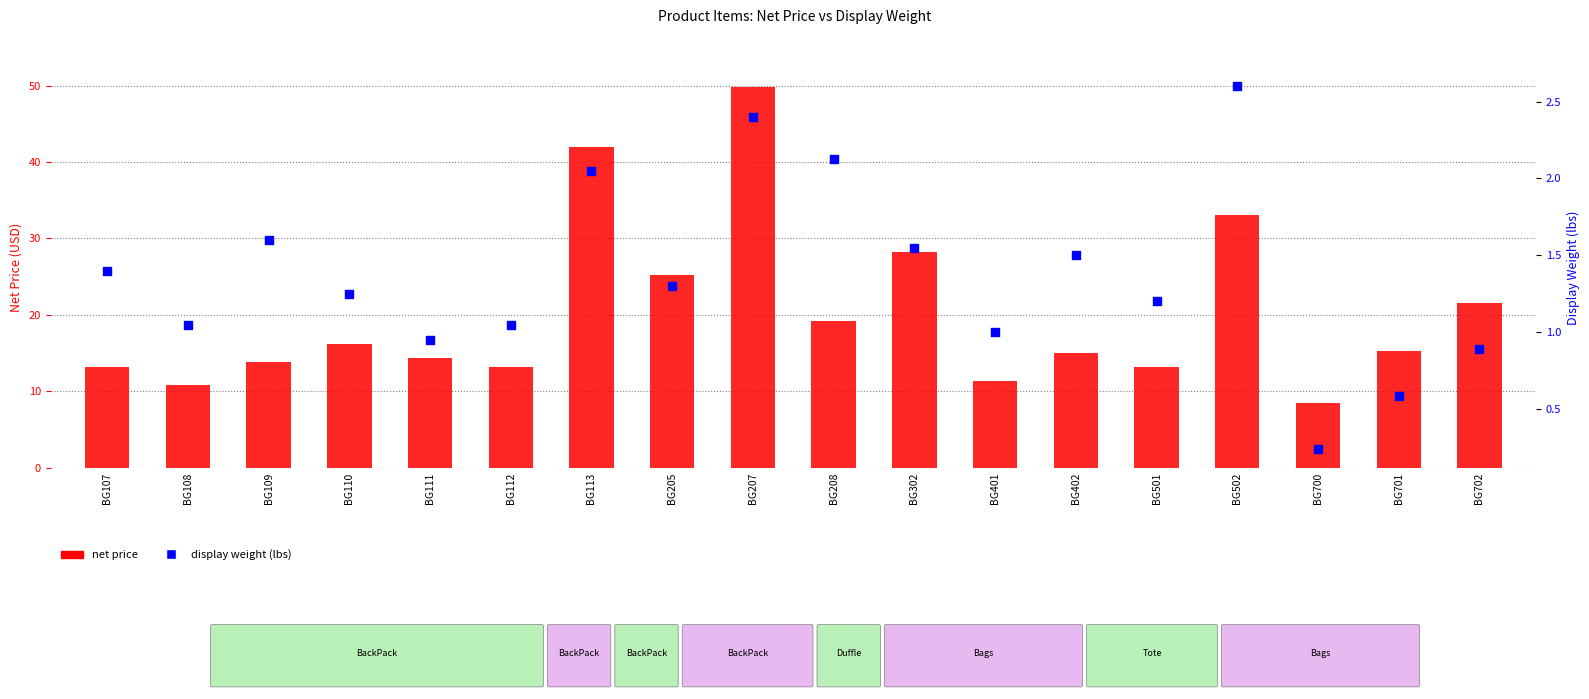

Which series contains the lowest Y value?

display weight (lbs)